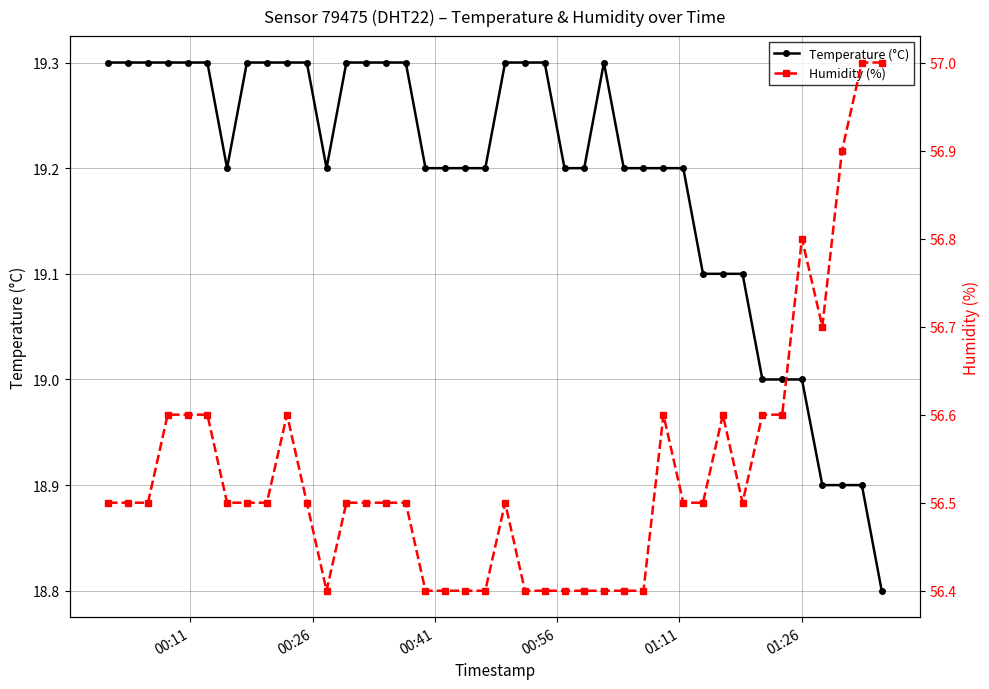

True or false: Temperature (°C) and Humidity (%) cross at least once.

False